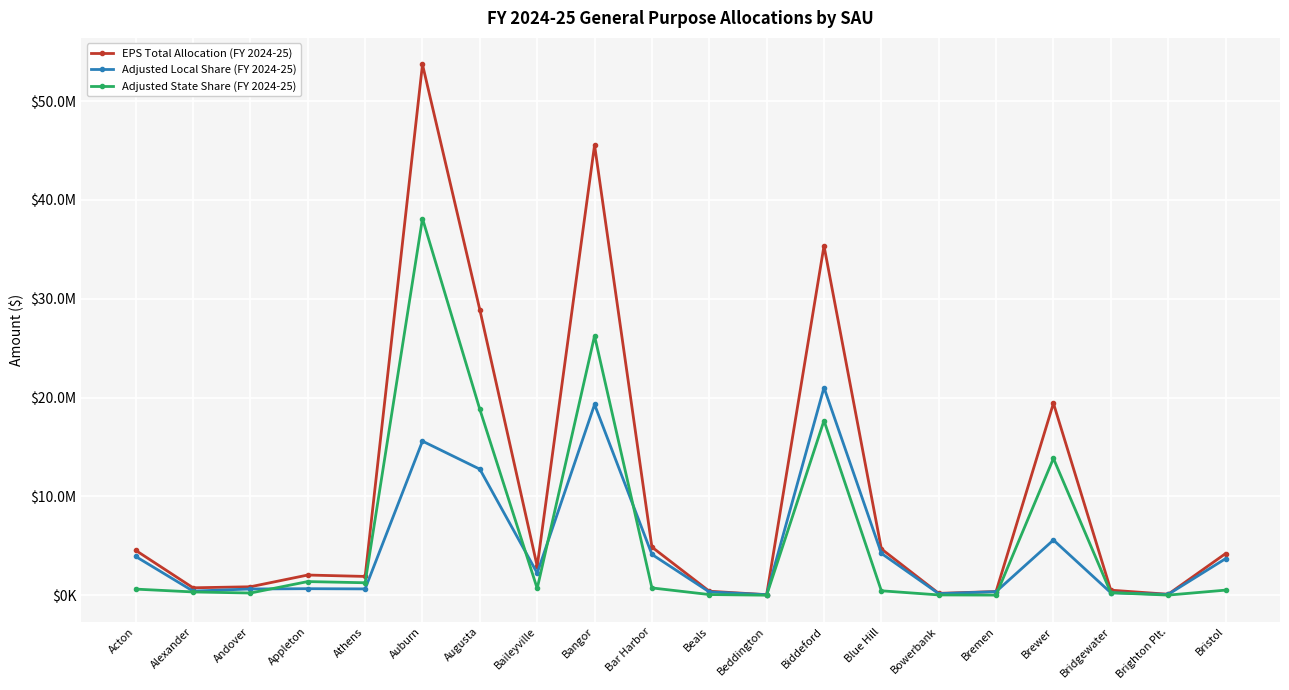

List the series in order of their overall mean, highest first.

EPS Total Allocation (FY 2024-25), Adjusted State Share (FY 2024-25), Adjusted Local Share (FY 2024-25)